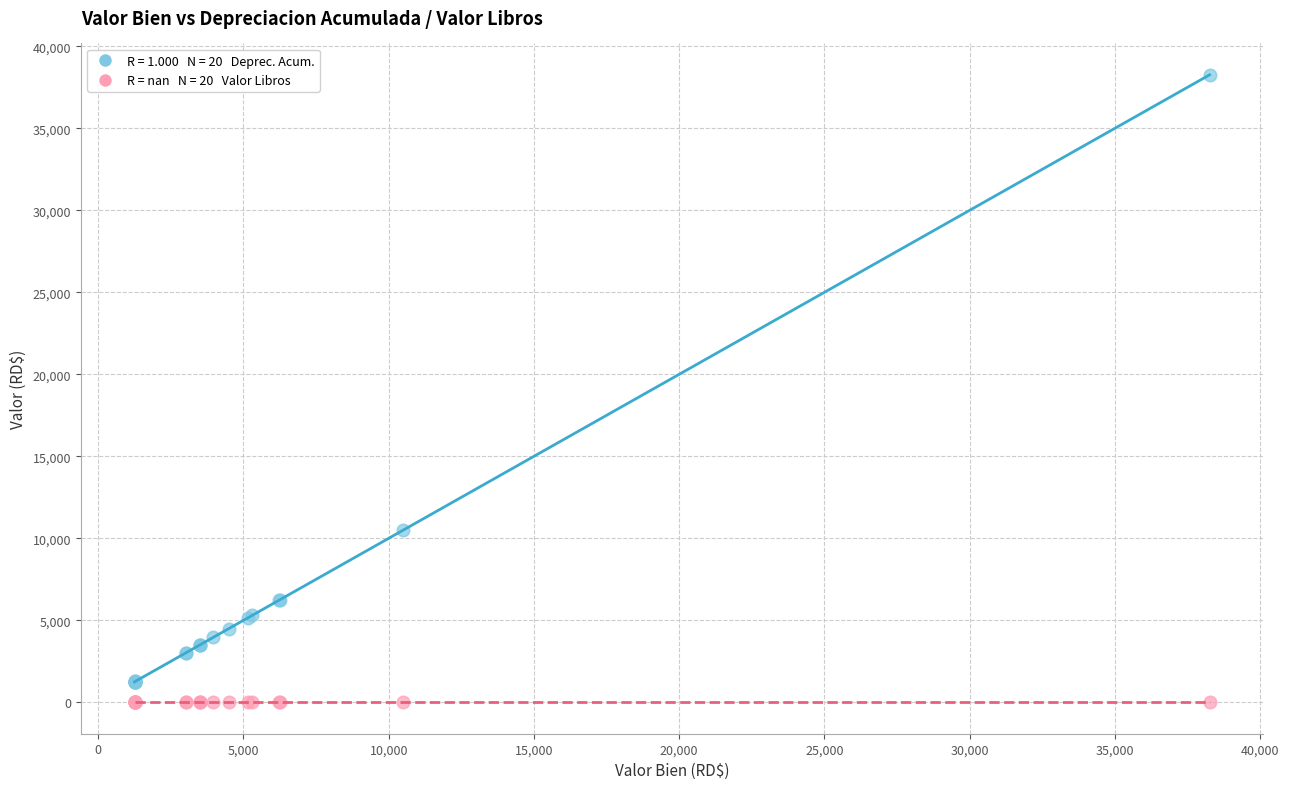

Across all series, what Y value is closest to 19127?

10499.0